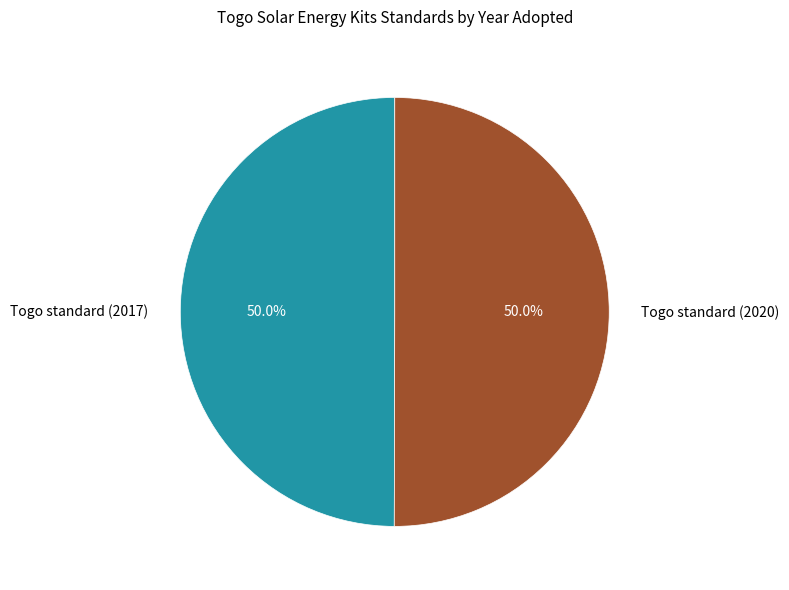

Is it true that Togo standard (2017) is 37% of the pie?

False